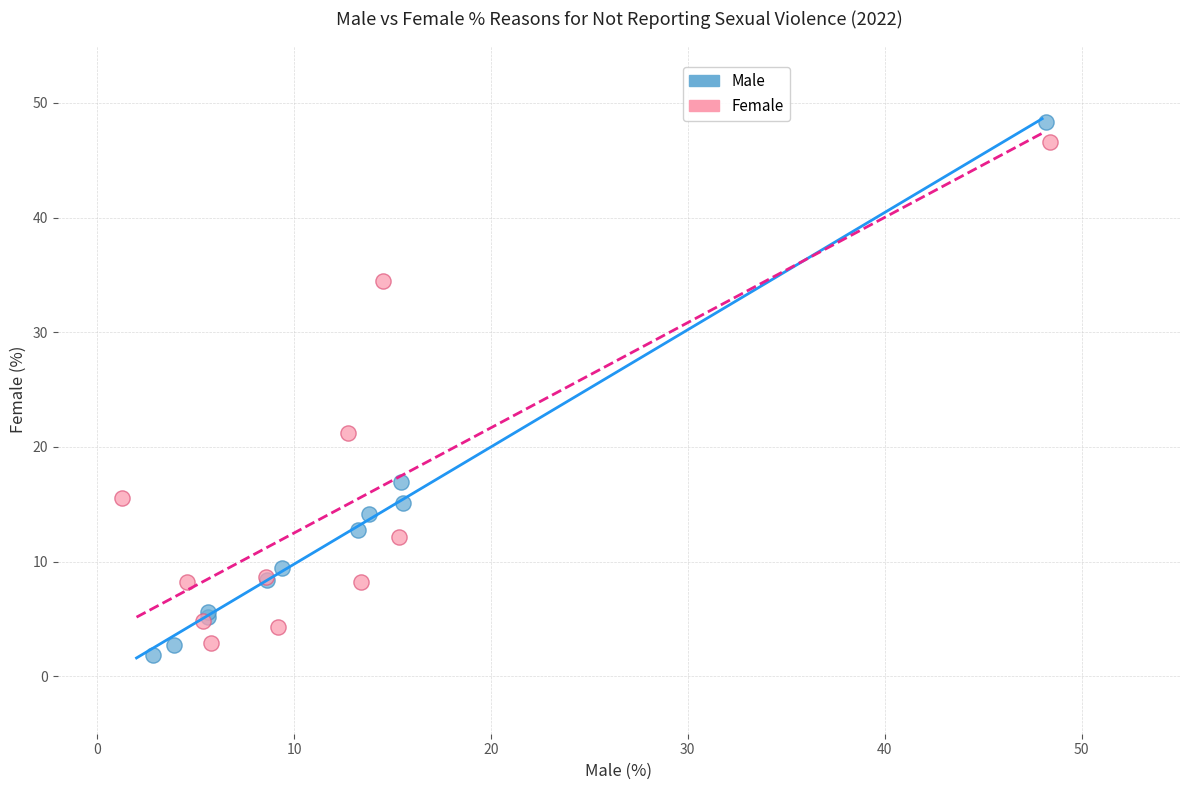

What are all the series names shown in the legend?

Male, Female